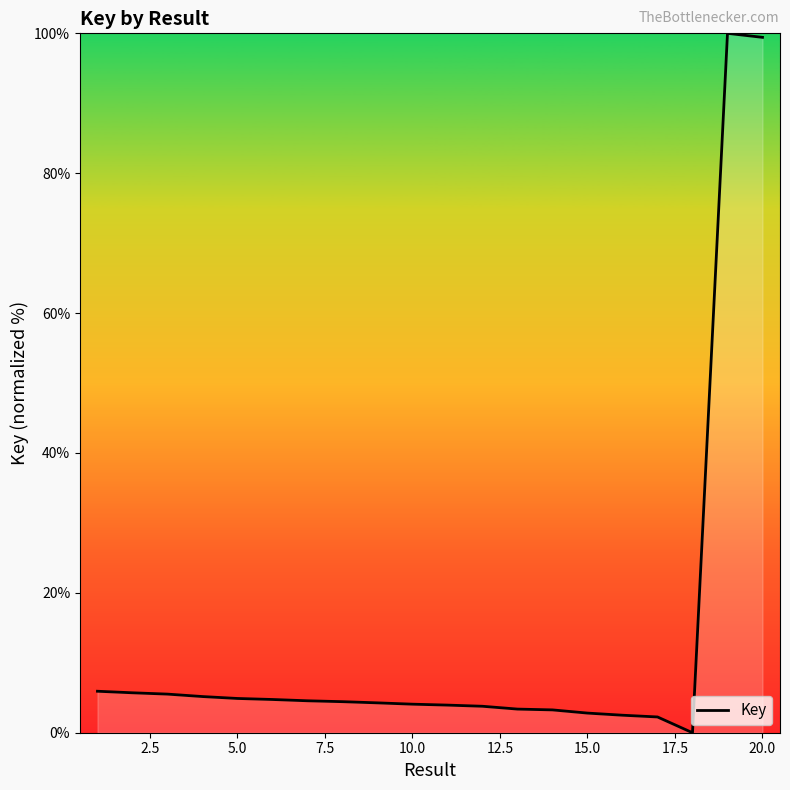

What is the difference between the maximum and minimum values?

100.0